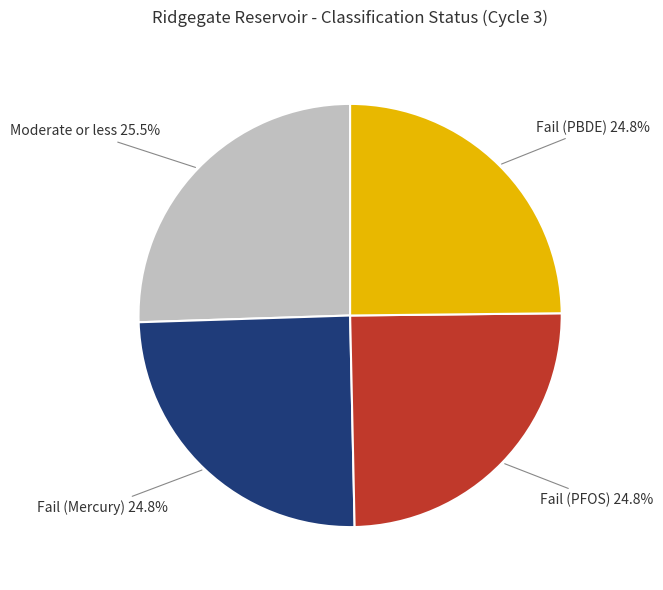

Which has a higher value, Fail (PBDE) or Moderate or less?

Moderate or less